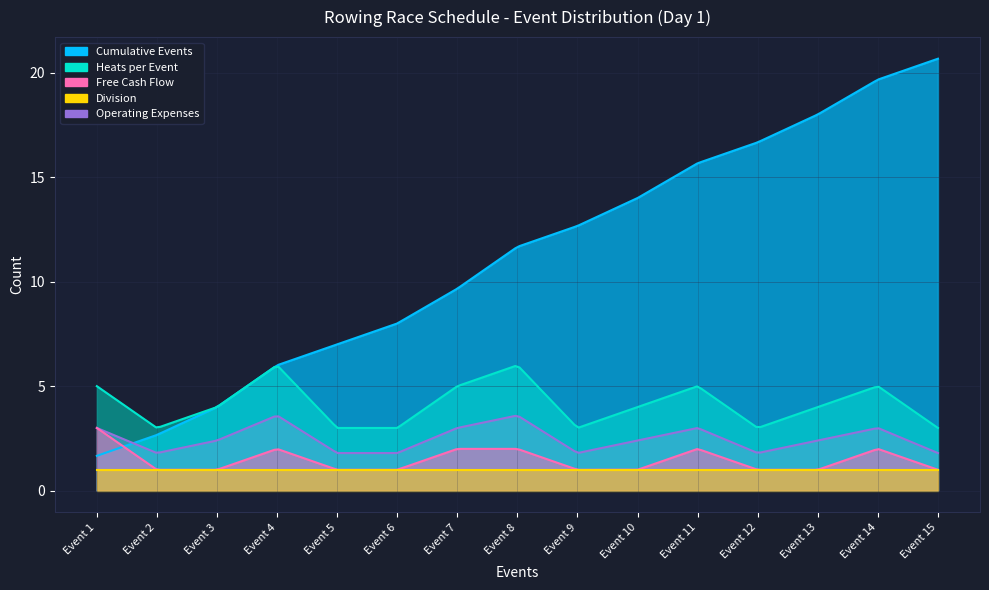

What is the average value of the Heat Count series?

4